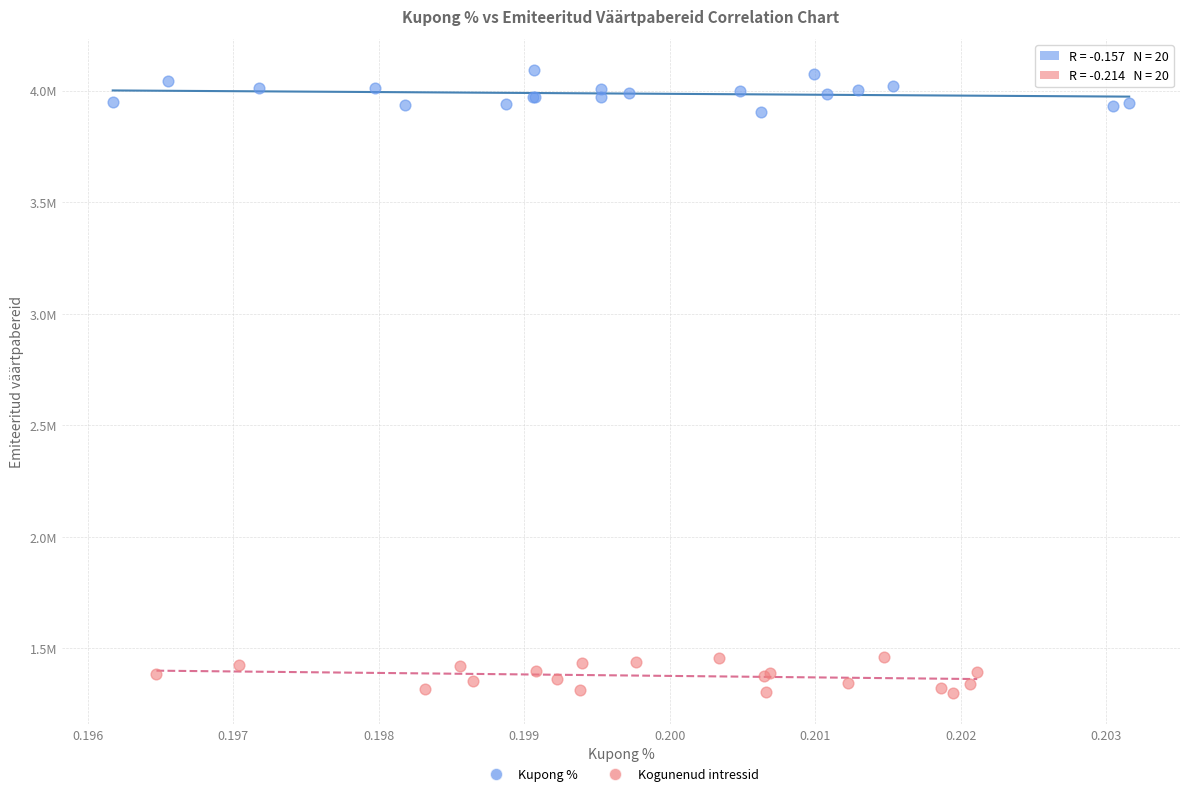

What are all the series names shown in the legend?

Kupong %, Kogunenud intressid